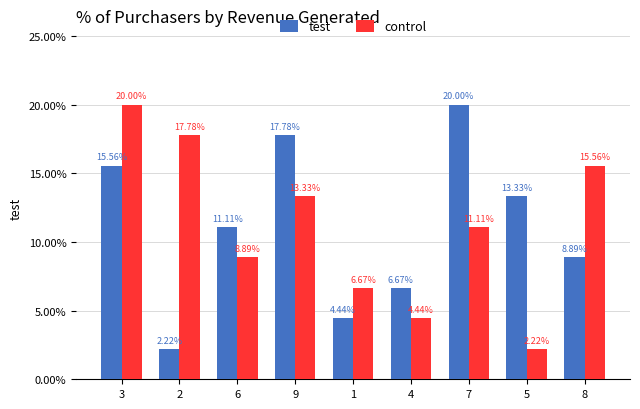

The value of test at 2 is 3.8. True or false?

False